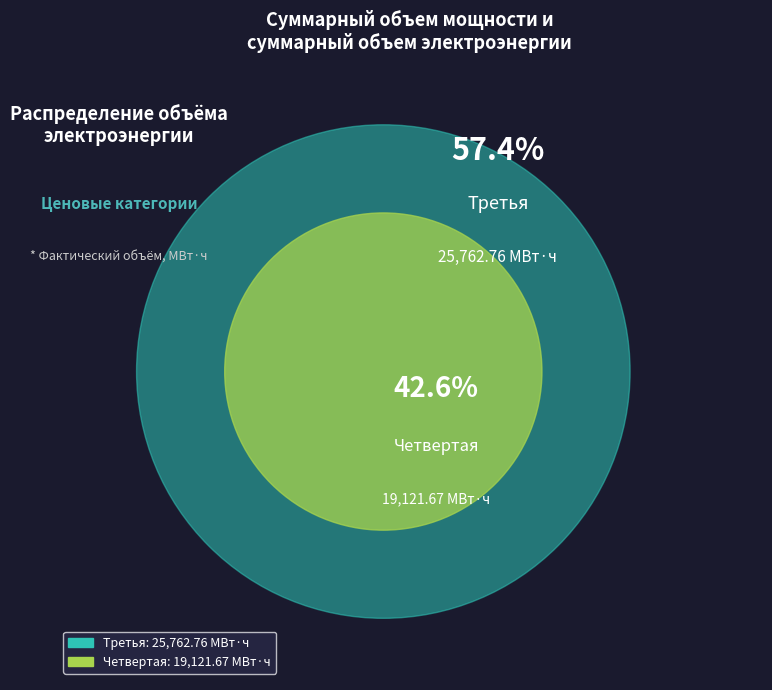

To the nearest percent, what portion does Третья represent?

57%